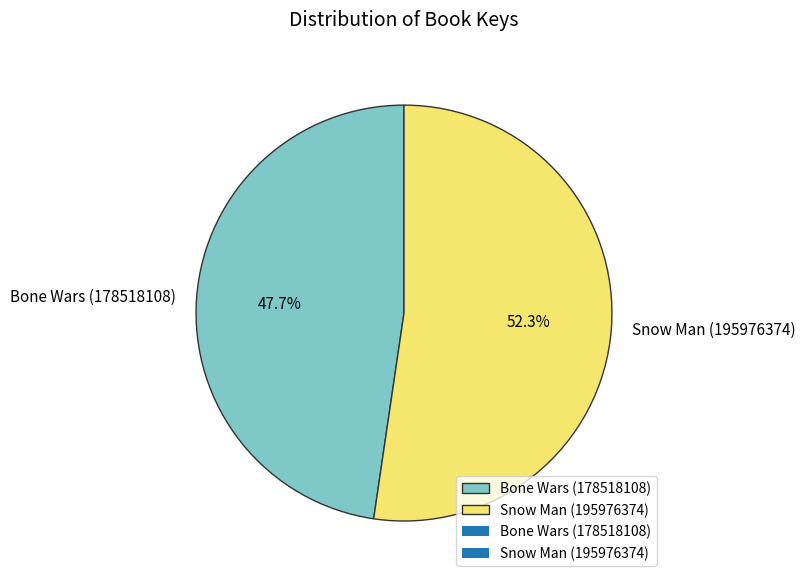

To the nearest percent, what is the difference between the Bone Wars (178518108) and Snow Man (195976374) slice percentages?

5%